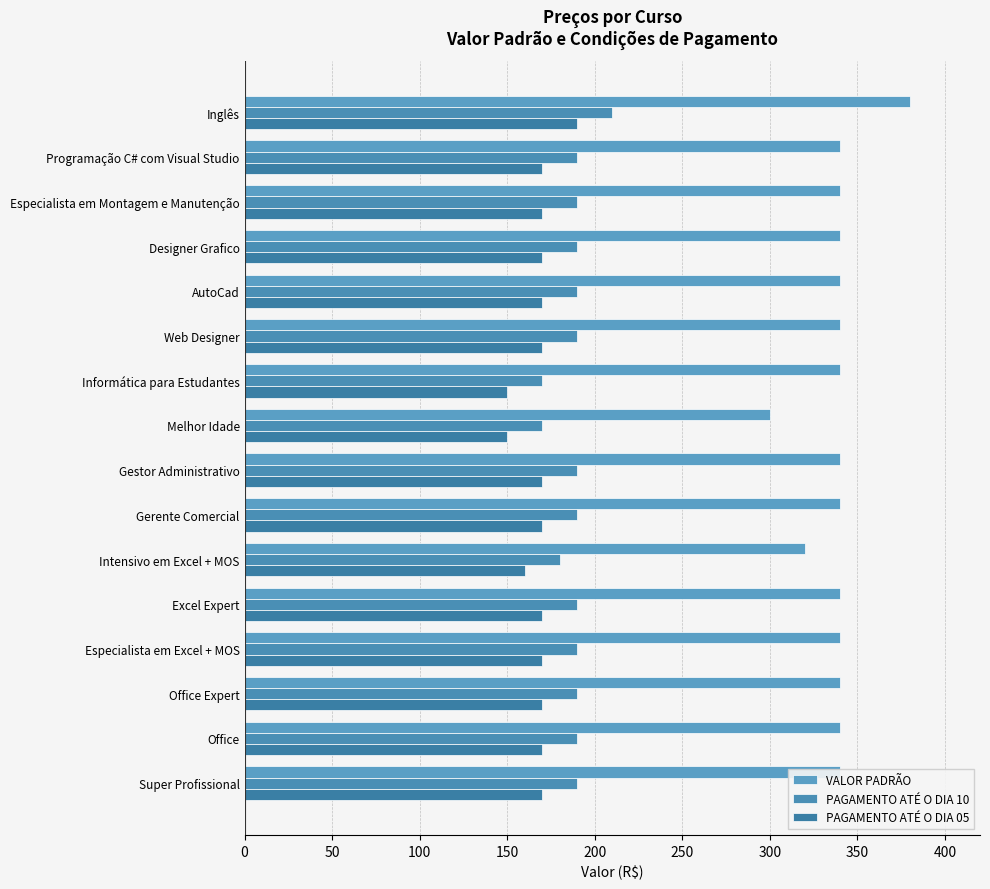

How many series are shown in this chart?

3